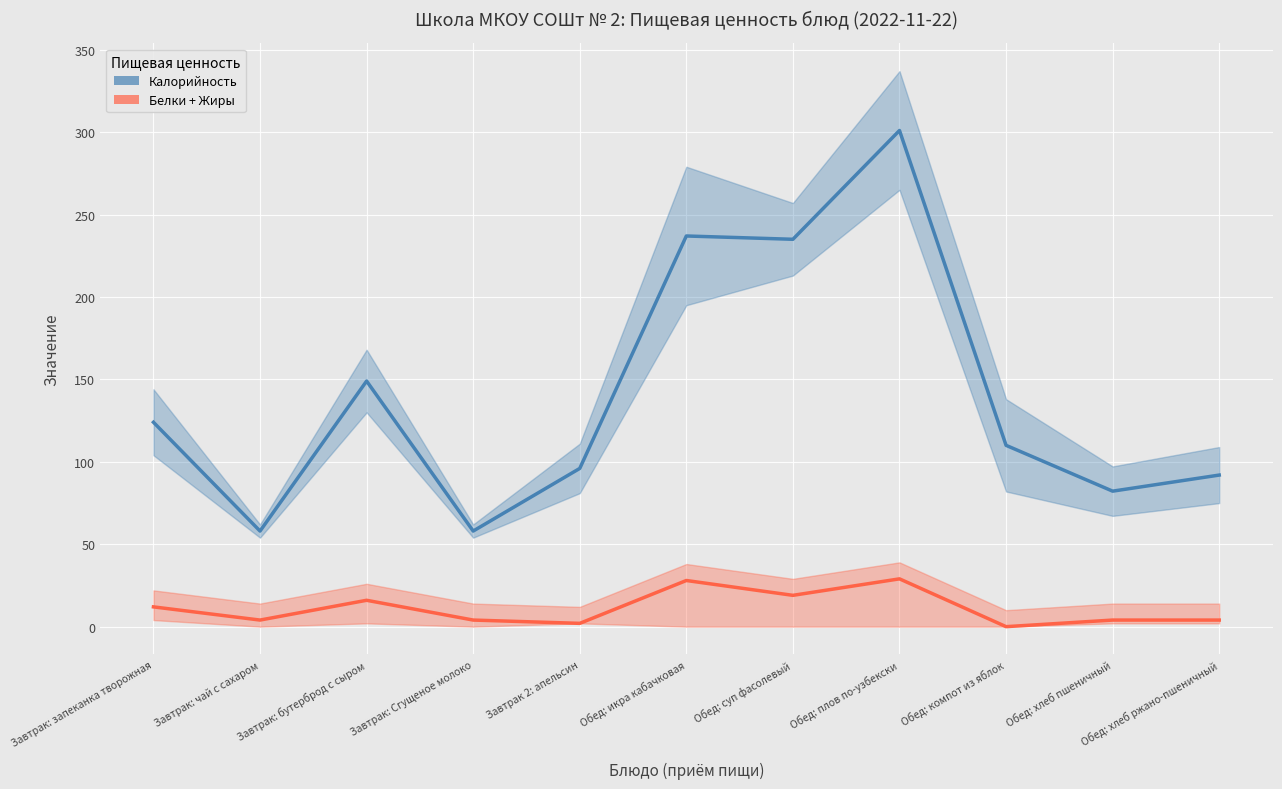

What is the approximate value of Калорийность at Завтрак: Сгущеное молоко?

58.0